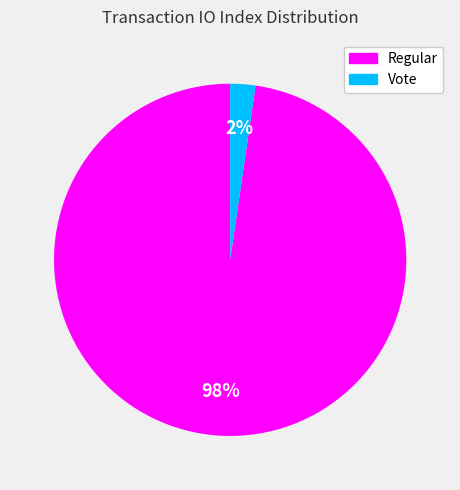

How many slices are in this pie chart?

2